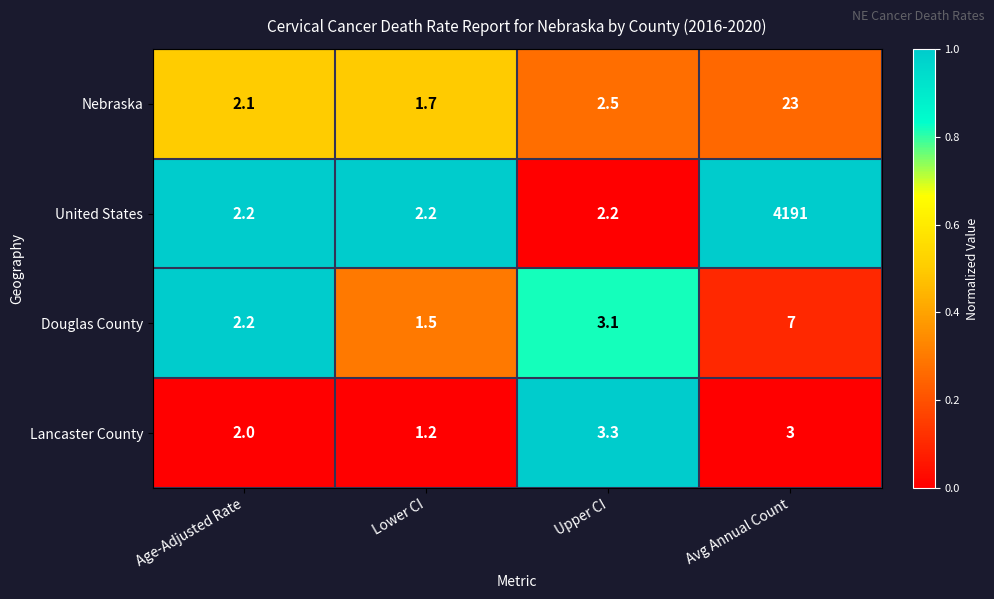

What is the minimum value for Douglas County?

1.5